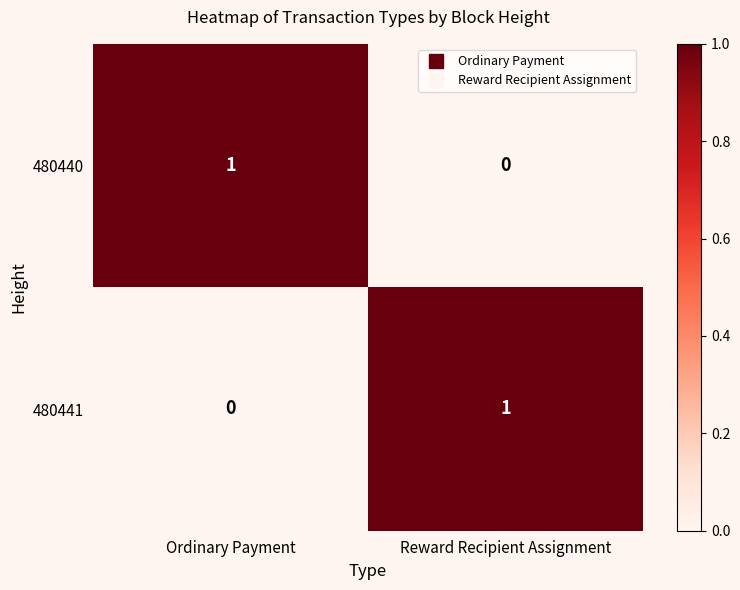

Is it true that 480440 equals 1 at Ordinary Payment?

True